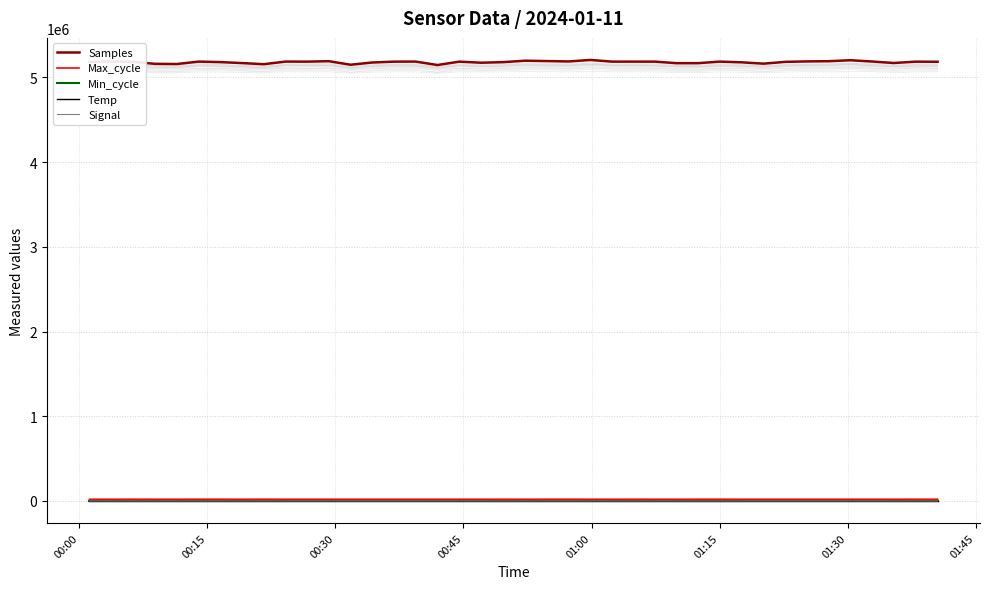

True or false: Samples and Temp cross at least once.

False